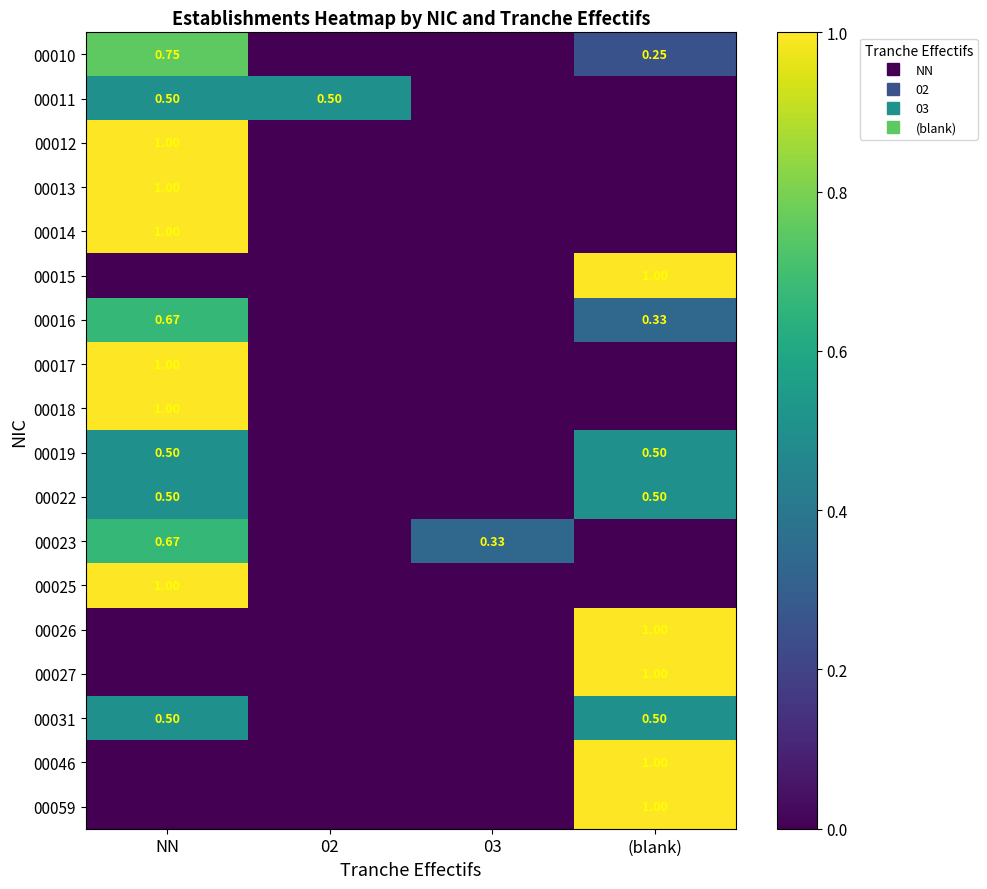

What is the sum of all 00017 values?

1.0